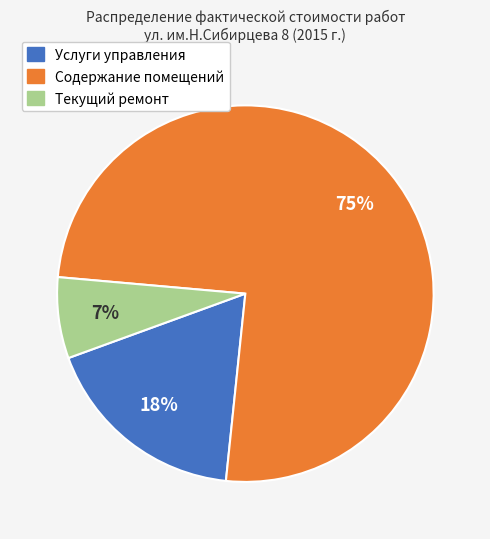

Count the number of slices in the pie.

3